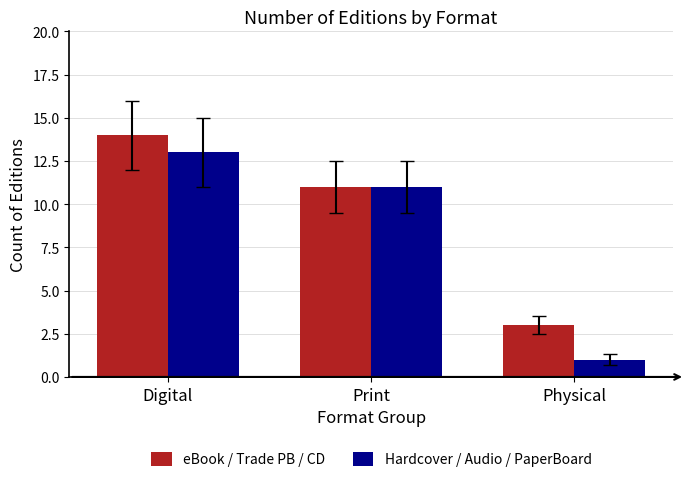

At how many categories does at least one series exceed 4?

2